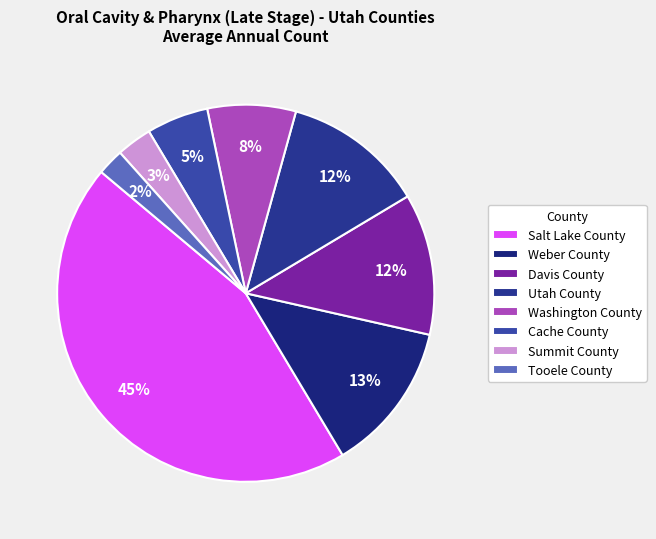

How much of the chart is everything except Salt Lake County?

55.3%